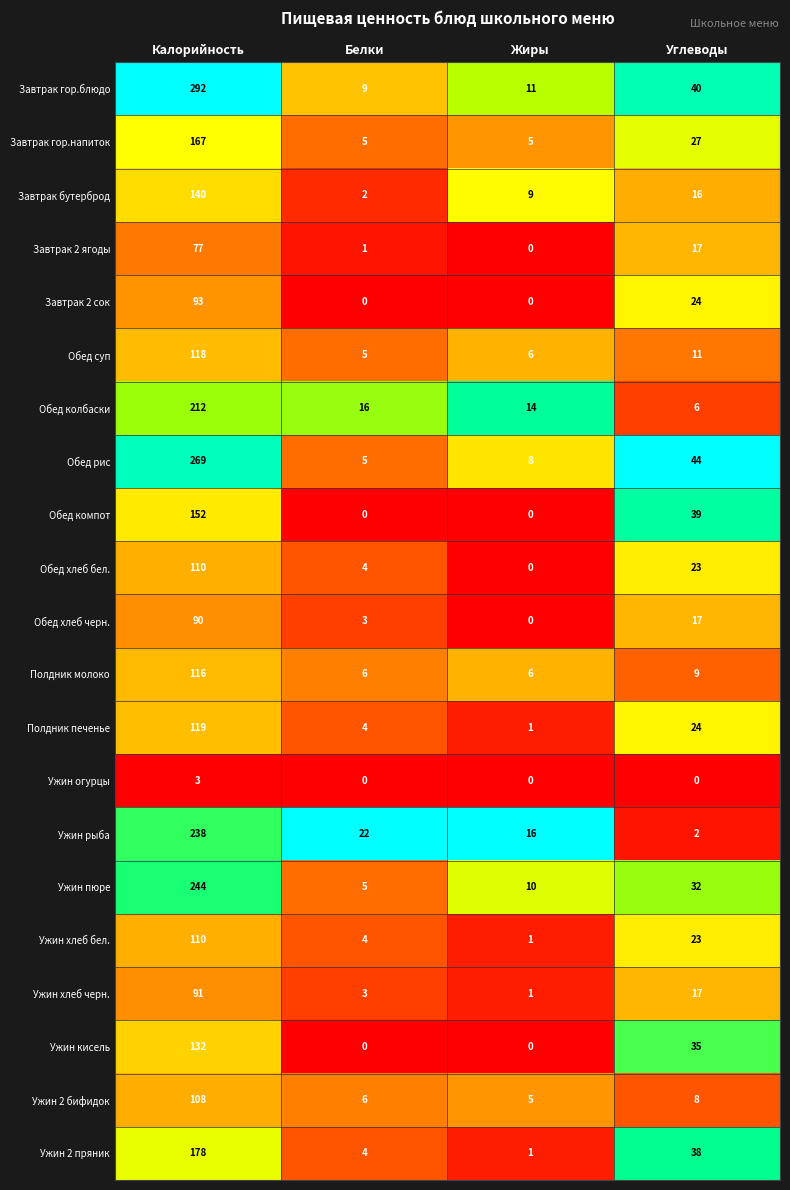

Which series changed the most between Жиры and Углеводы?

Обед компот